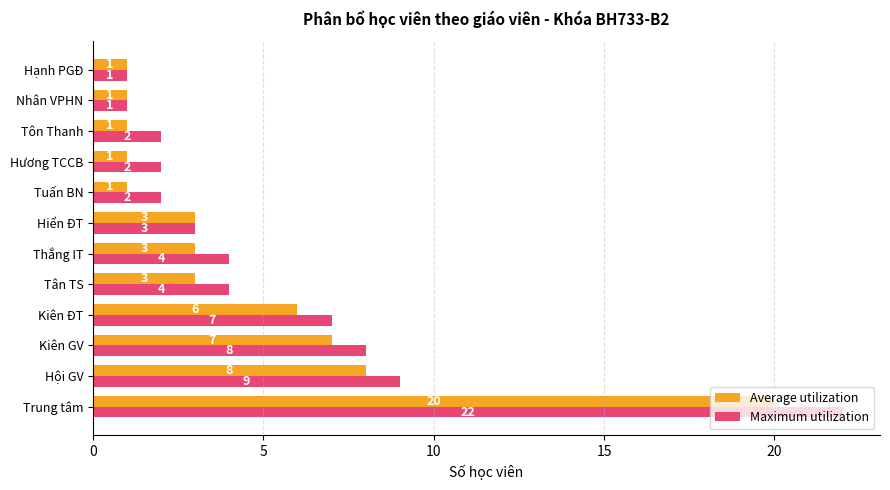

What is the average value of the Average utilization series?

5